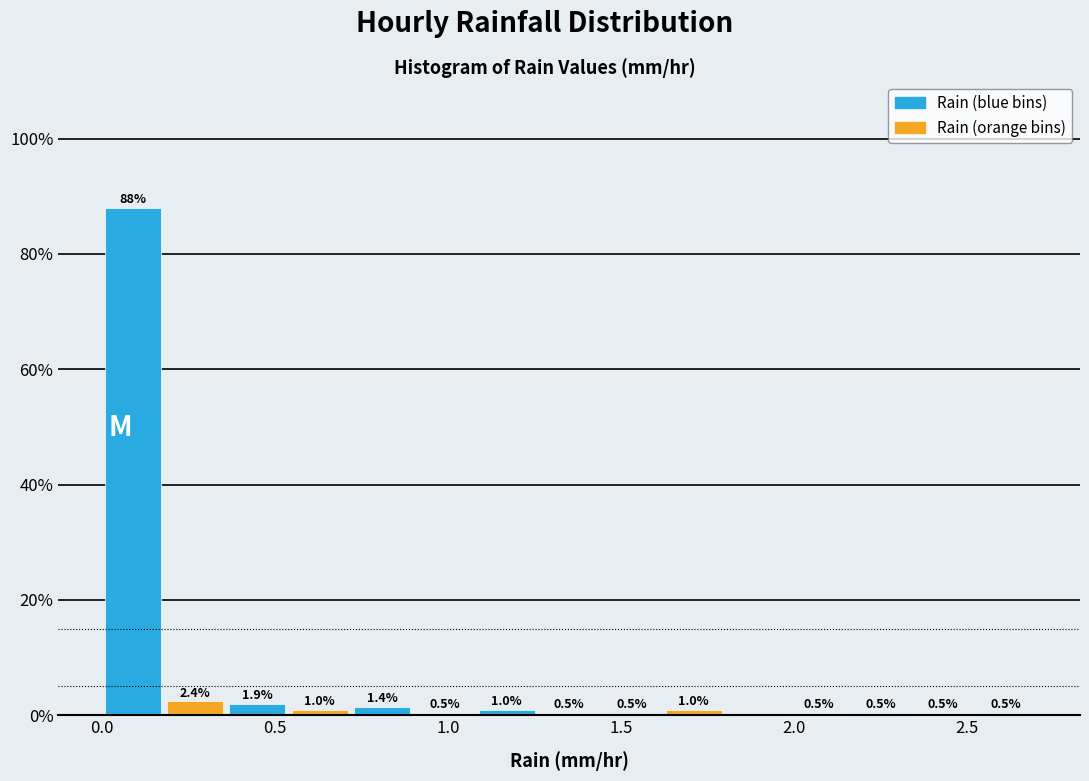

Read against the x-axis, roughly where is the centre of the tallest bar?

0.10